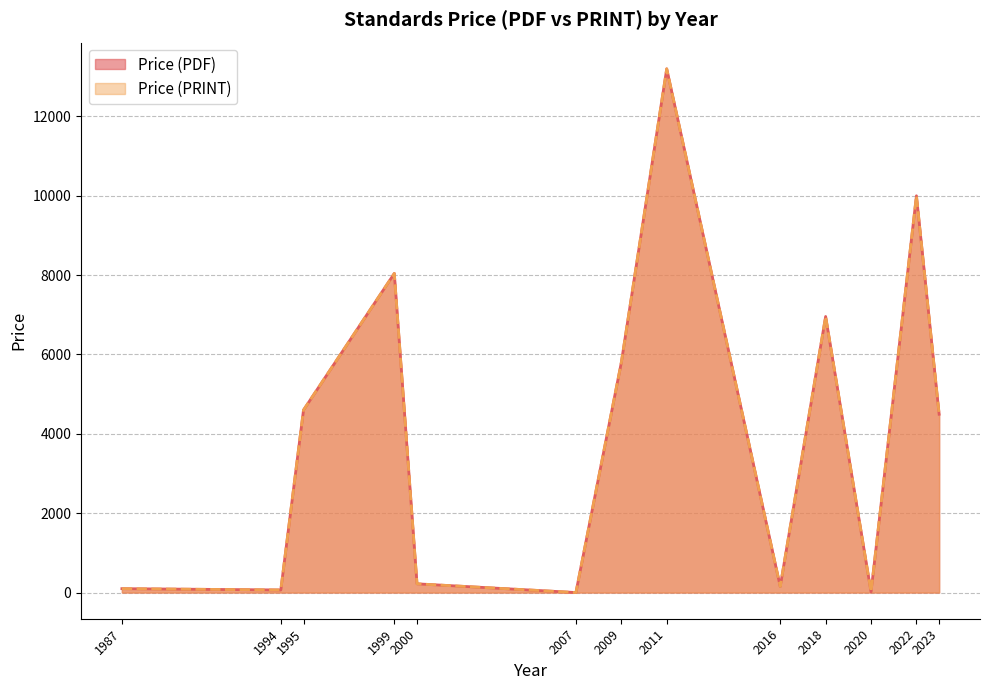

Between 1999 and 2000, which is larger?

1999